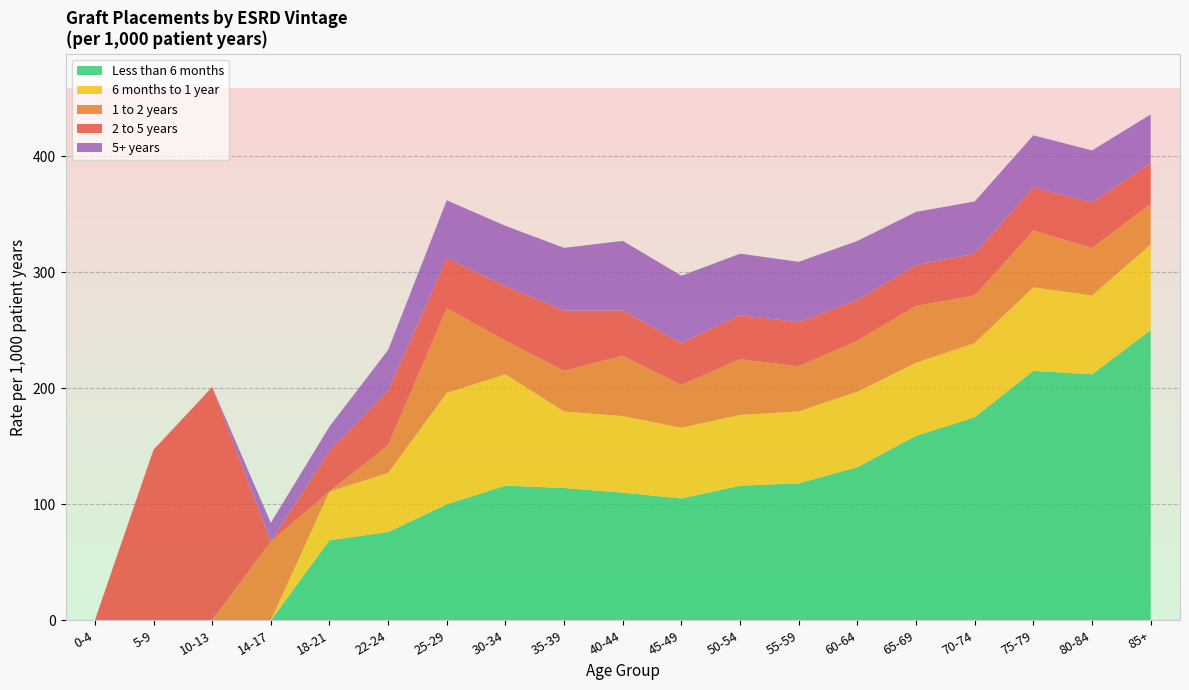

Reading left to right, what are all the values shown in this chart?

Less than 6 months: 0	0	0	0	69	76	100	116	114	110	105	116	118	132	159	175	215	212	250
6 months to 1 year: 0	0	0	0	42	51	96	96	66	66	61	61	62	65	63	64	72	68	74
1 to 2 years: 0	0	0	68	0	24	73	29	35	52	37	48	39	44	49	41	49	41	35
2 to 5 years: 0	147	201	0	35	47	43	47	52	39	36	38	38	35	35	36	37	39	35
5+ years: 0	0	0	16	21	35	50	52	54	60	58	53	52	51	46	45	45	45	42